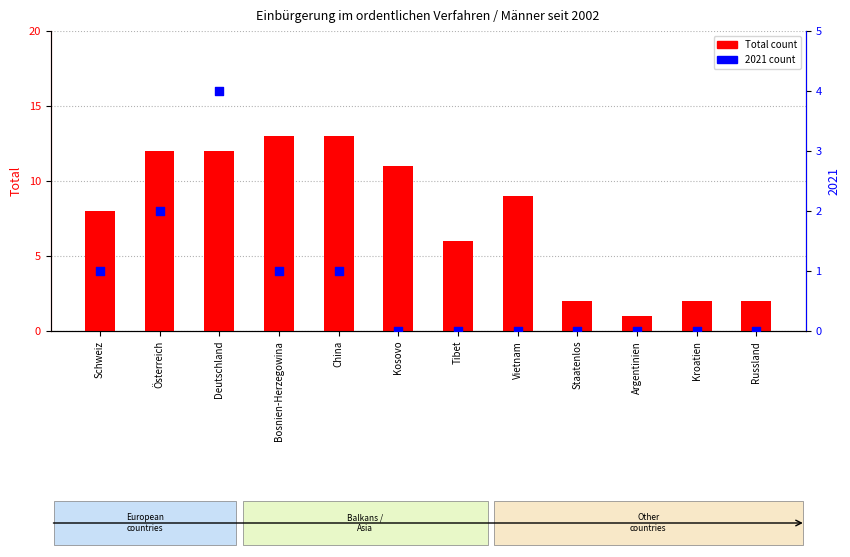

Which series has the largest Y range (max minus min)?

Total count